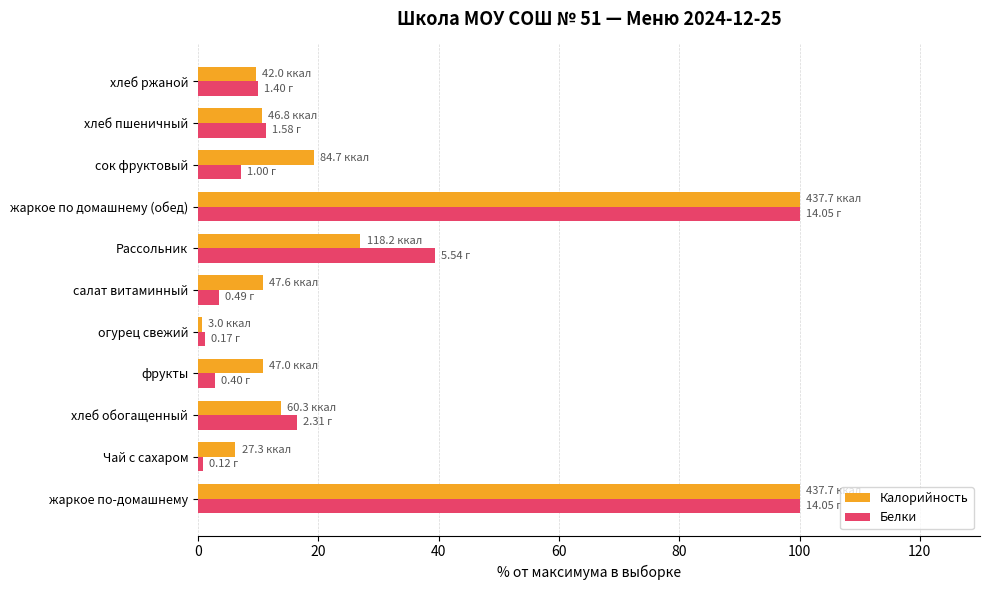

Where is Калорийность nearest to the value 50?

Рассольник